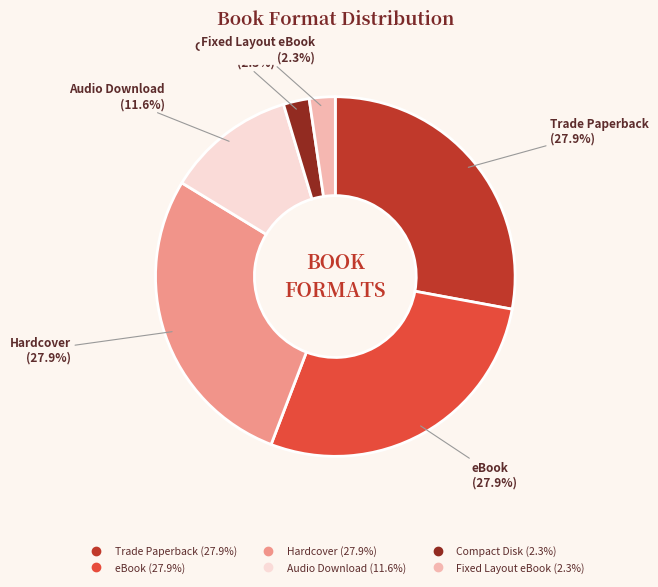

Combined, what portion of the pie is eBook and Fixed Layout eBook?

30.2%